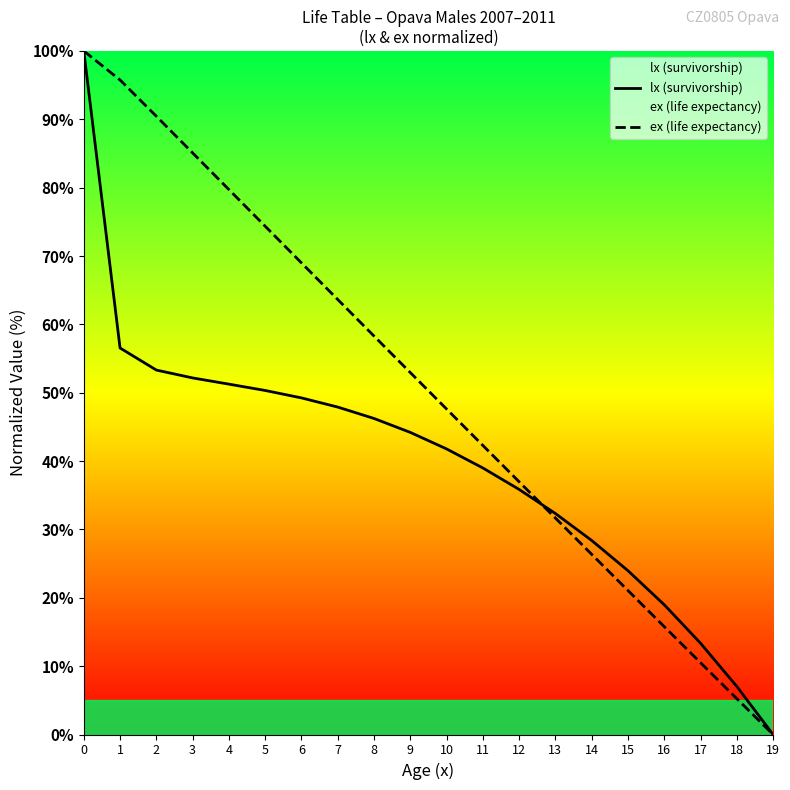

Is this an area chart (filled region under the line)?

No